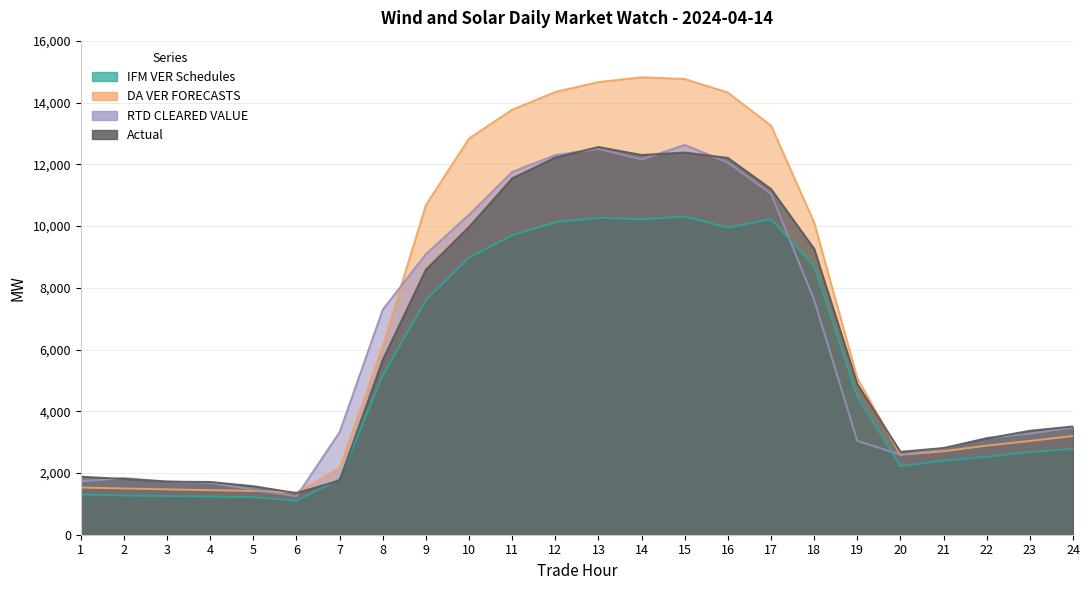

Reading left to right, list all the values displayed in this chart.

IFM VER Schedules: 1=1303.9	2=1267.7	3=1255.1	4=1239.1	5=1217.4	6=1102.9	7=1798.8	8=5162.3	9=7604.9	10=8980.2	11=9703.9	12=10124.7	13=10268.2	14=10219.6	15=10308.7	16=9950.8	17=10222.1	18=8707.0	19=4473.6	20=2220.3	21=2400.7	22=2527.8	23=2677.5	24=2777.5
DA VER FORECASTS: 1=1530.3	2=1499.0	3=1470.0	4=1442.9	5=1417.7	6=1367.8	7=2166.3	8=6119.4	9=10681.3	10=12839.6	11=13771.1	12=14347.1	13=14667.0	14=14821.4	15=14766.5	16=14325.4	17=13254.9	18=10115.1	19=5070.1	20=2588.5	21=2705.8	22=2886.7	23=3036.9	24=3198.2
RTD CLEARED VALUE: 1=1724.7	2=1836.4	3=1725.3	4=1680.5	5=1455.1	6=1242.1	7=3325.3	8=7293.9	9=9093.4	10=10367.3	11=11756.7	12=12302.2	13=12499.9	14=12159.4	15=12631.6	16=12057.5	17=11046.6	18=7604.9	19=3039.8	20=2591.0	21=2794.8	22=3134.5	23=3271.7	24=3472.5
Actual: 1=1879.9	2=1808.5	3=1720.5	4=1709.3	5=1573.8	6=1348.4	7=1758.7	8=5665.8	9=8590.1	10=9970.8	11=11545.9	12=12222.4	13=12561.8	14=12305.0	15=12383.5	16=12208.5	17=11201.5	18=9261.4	19=4879.4	20=2686.4	21=2810.5	22=3117.1	23=3368.8	24=3507.6